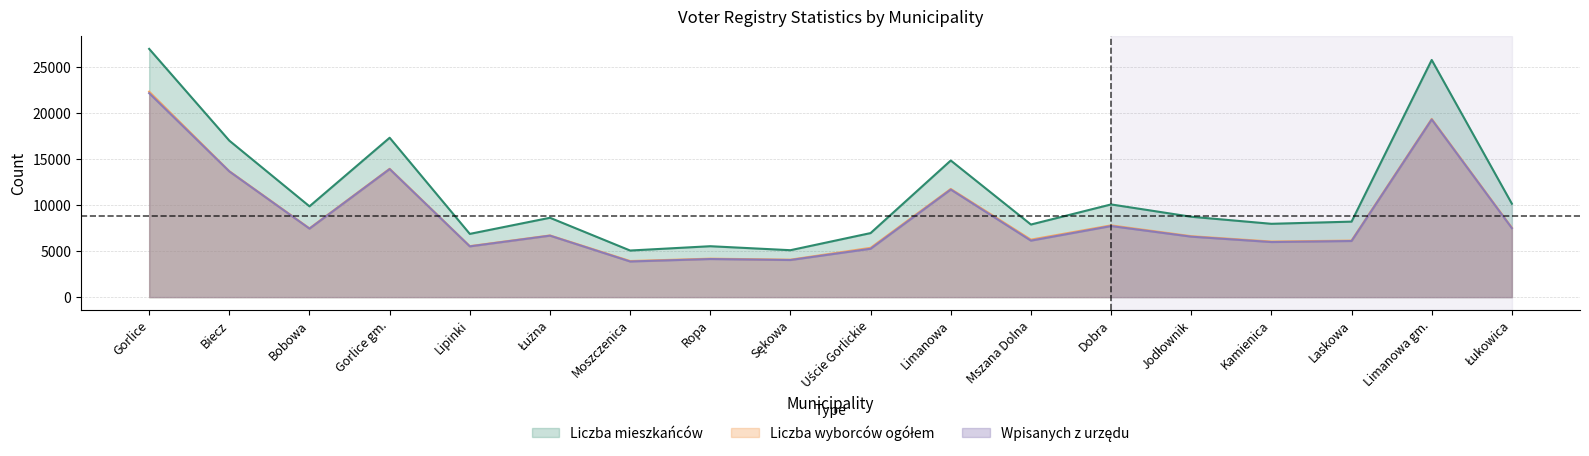

At which label is wpisanych z urzędu closest to 13021?

Biecz